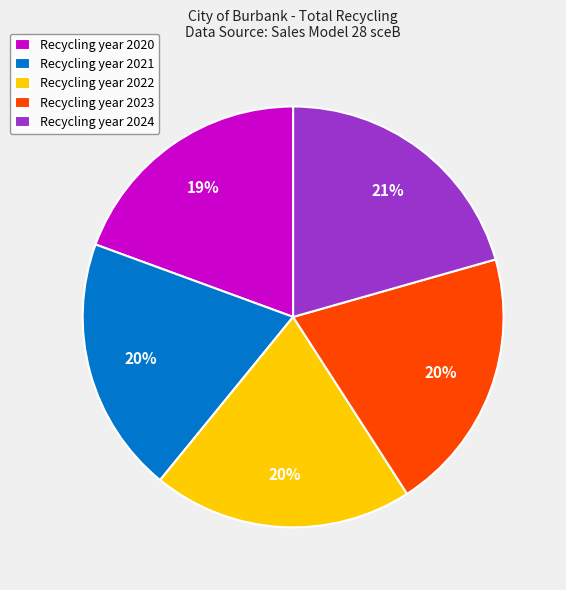

To the nearest percent, what is the difference between the Recycling year 2023 and Recycling year 2020 slice percentages?

1%